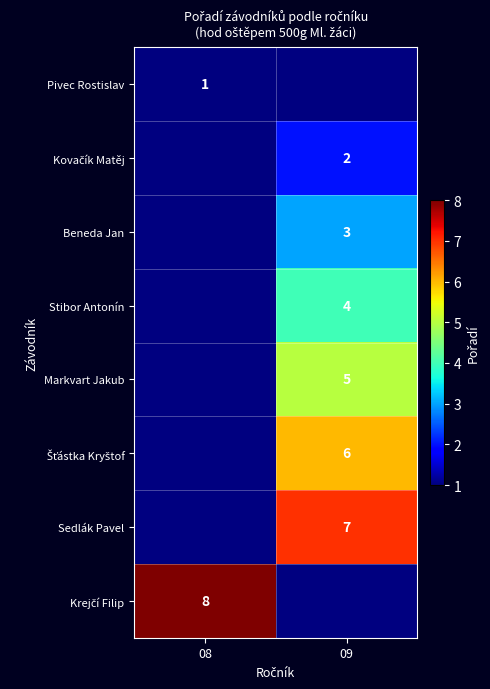

True or false: Stibor Antonín has a value of 1 at 09.

False